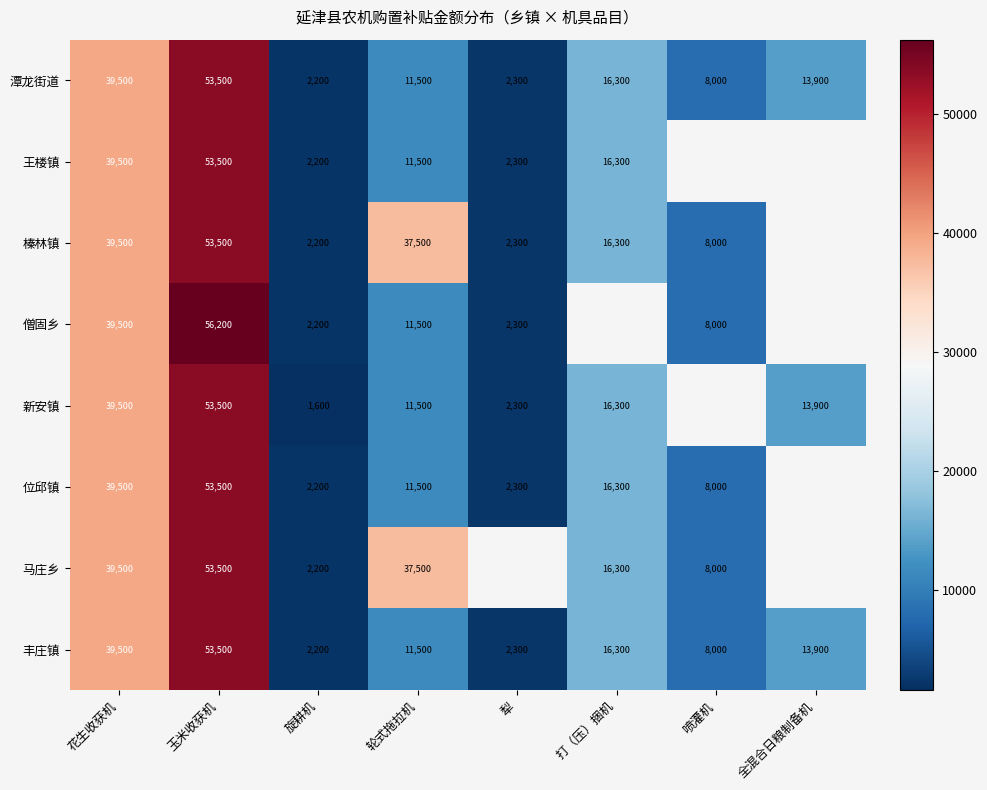

What is the average value of the 潭龙街道 series?

18400